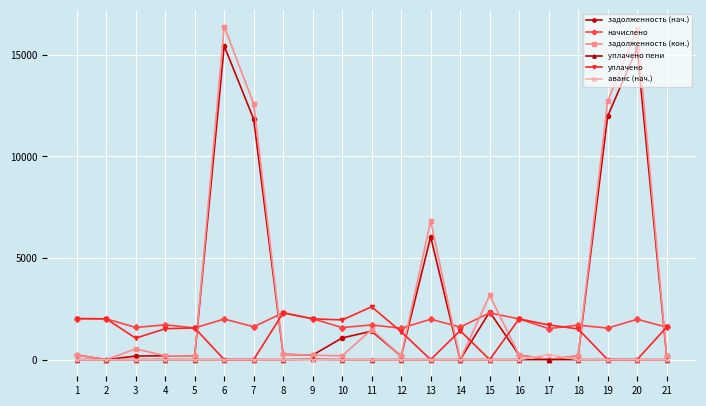

True or false: задолженность (нач.) has more than 0 interior local peaks.

True